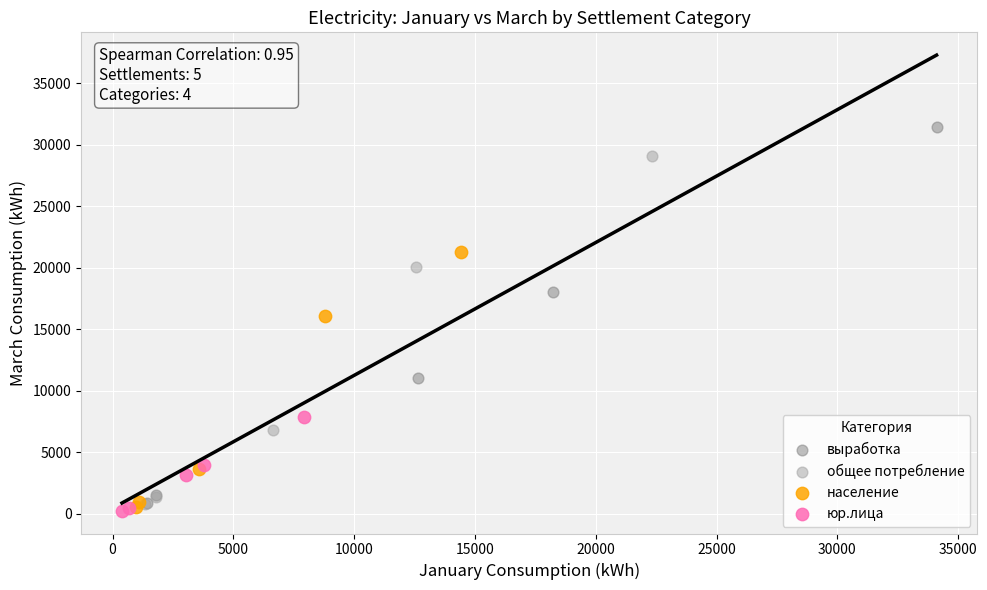

Which series has the largest Y range (max minus min)?

выработка